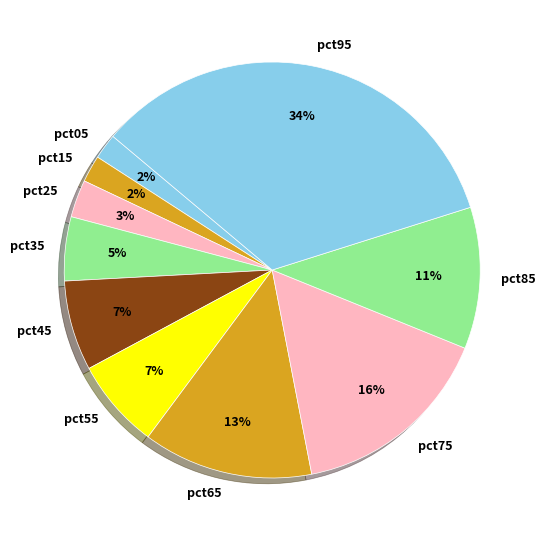

To the nearest percent, what percentage of the pie is pct05?

2%